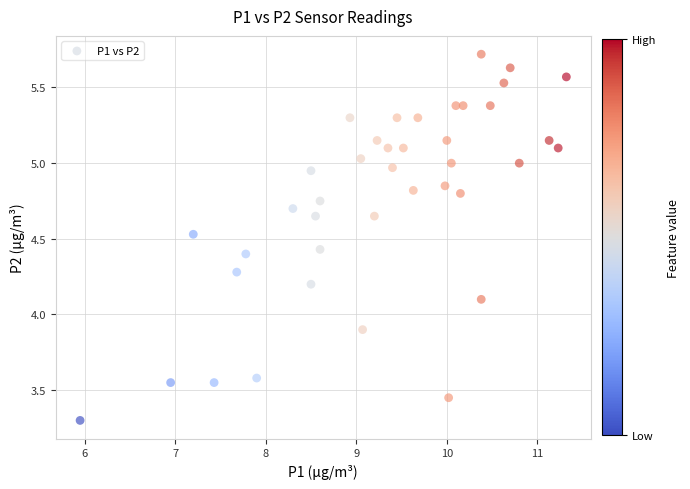

What is the range of X values (max minus min)?

5.4